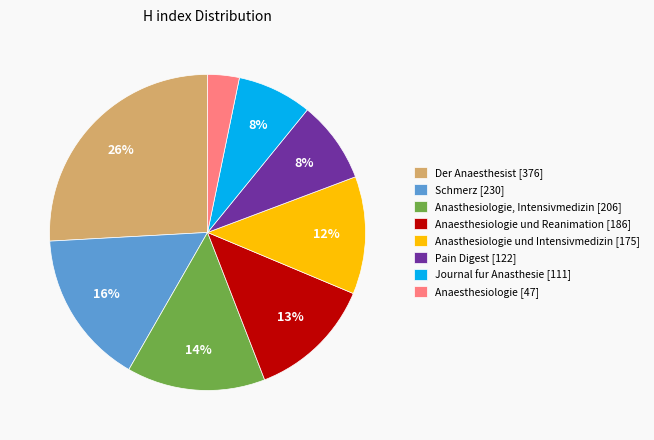

To the nearest percent, what portion does Schmerz [230] represent?

16%